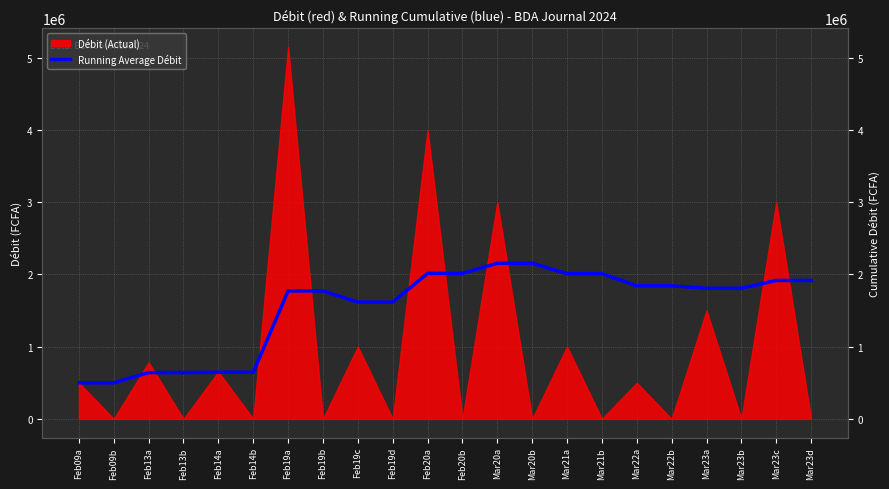

True or false: the data shows 2869485.3 at Mar23d.

False